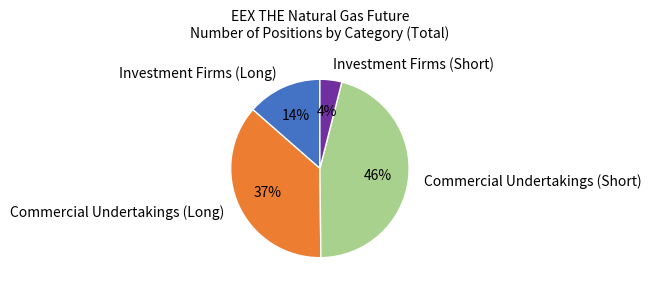

Between Investment Firms (Short) and Investment Firms (Long), which is larger?

Investment Firms (Long)